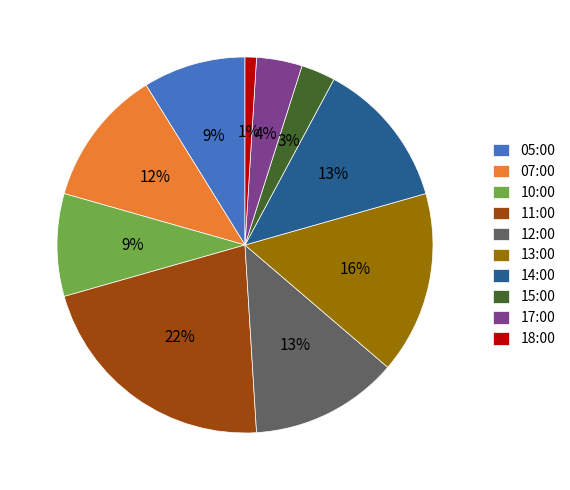

Between 17:00 and 11:00, which is larger?

11:00